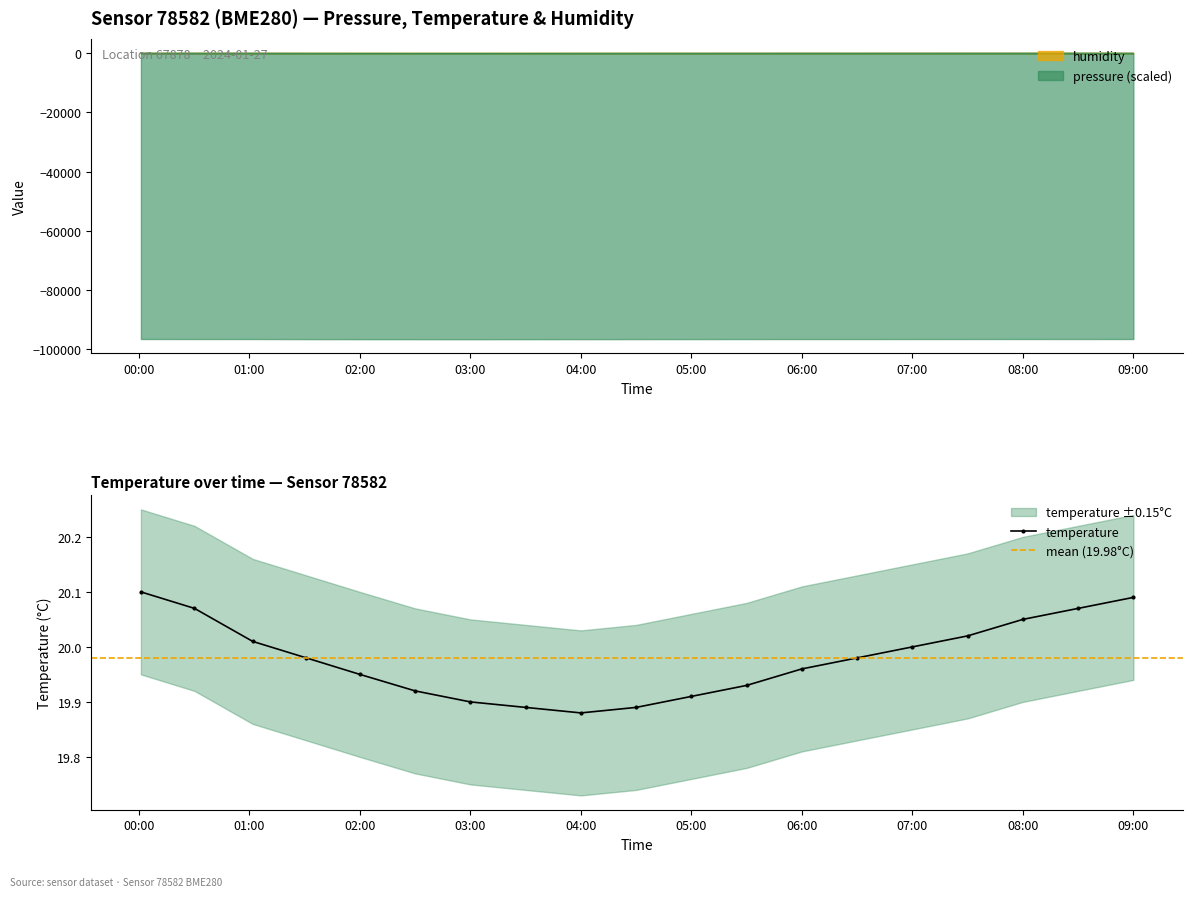

What is the label of the 11th point from the right?

04:00